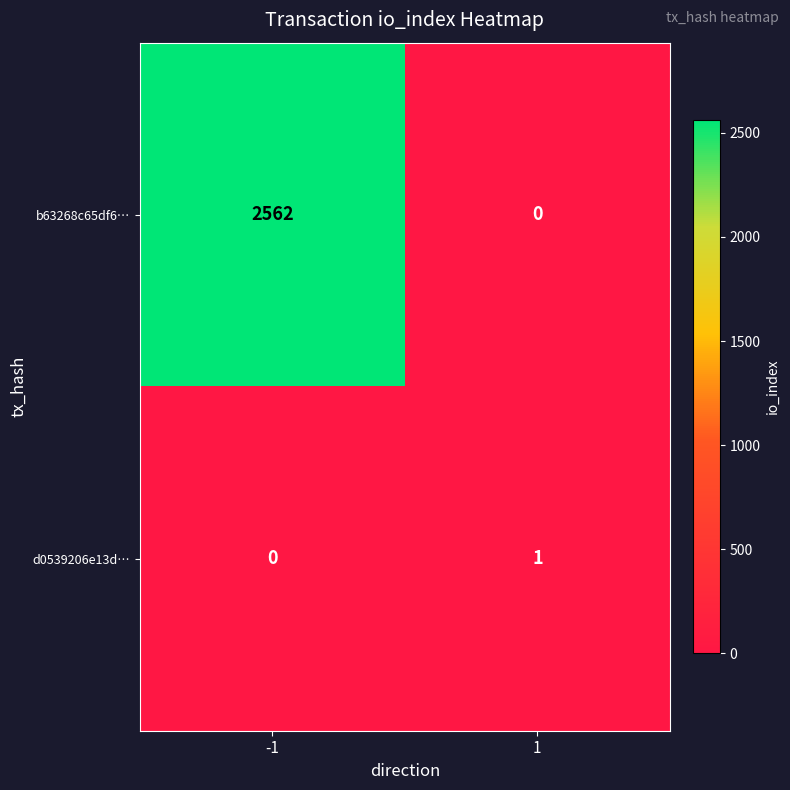

What is the greatest value displayed?

2562